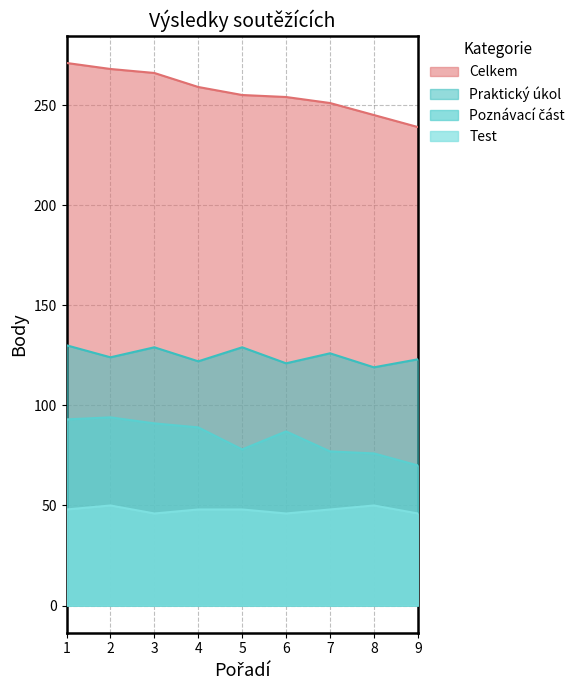

What is the difference between the maximum and minimum values in the Celkem series?

32